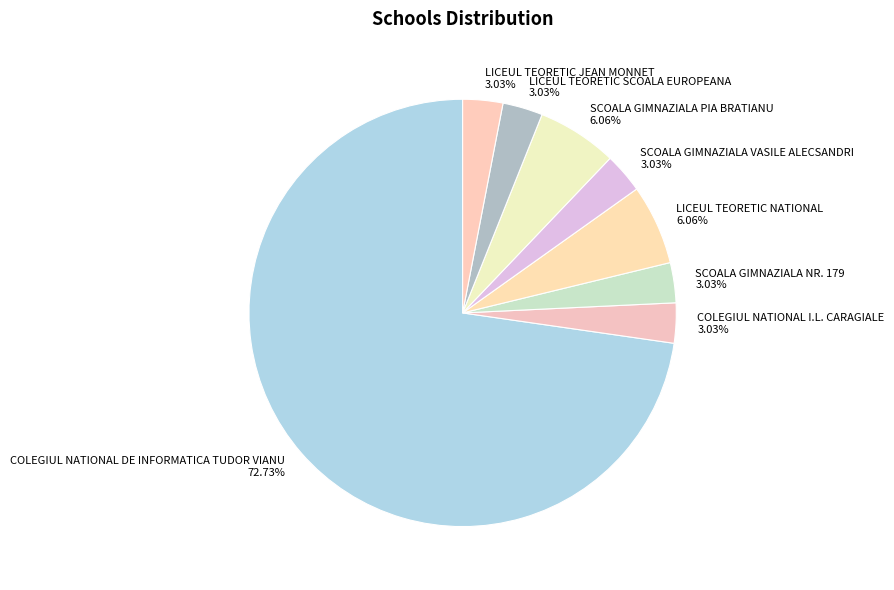

True or false: COLEGIUL NATIONAL I.L. CARAGIALE accounts for 3% of the total.

True